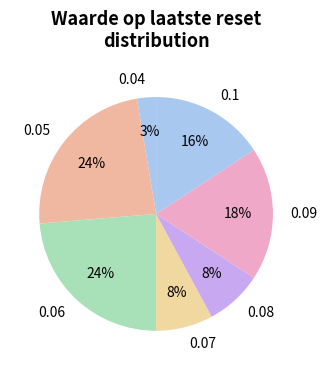

Combined, do 0.09 and 0.06 account for over 50%?

No